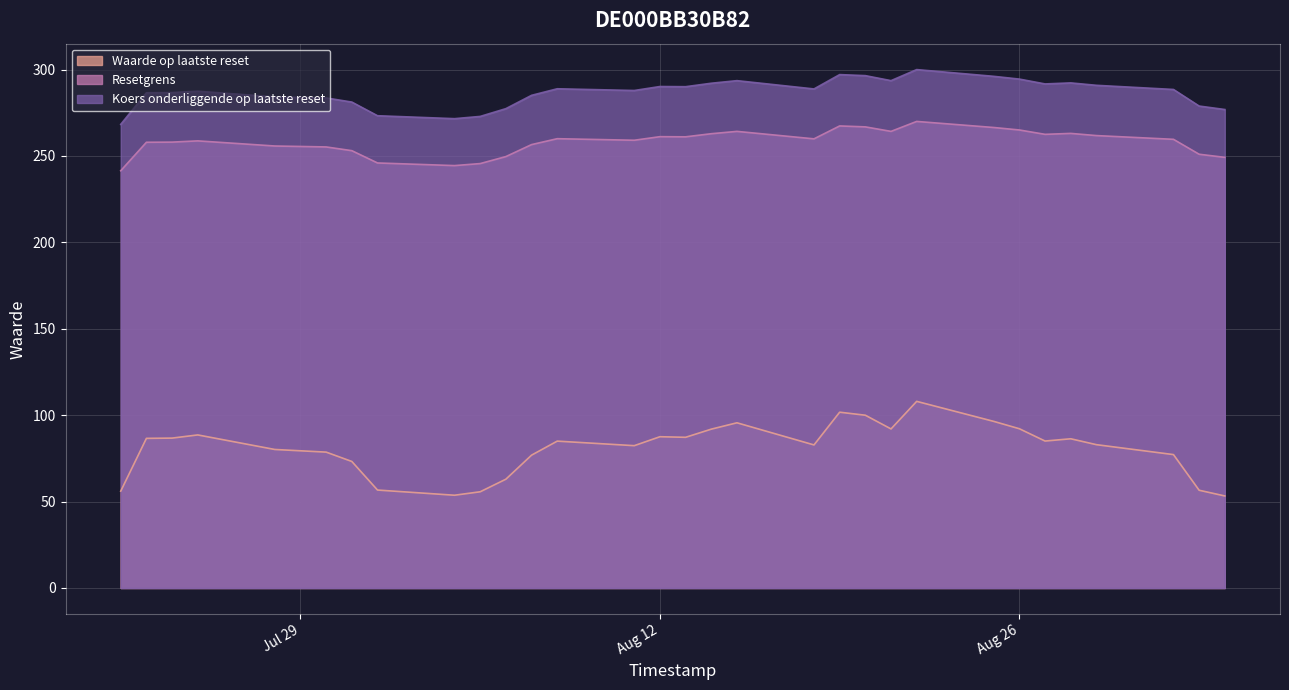

True or false: Koers onderliggende op laatste reset has a value of 290.2 at Aug 12.

True